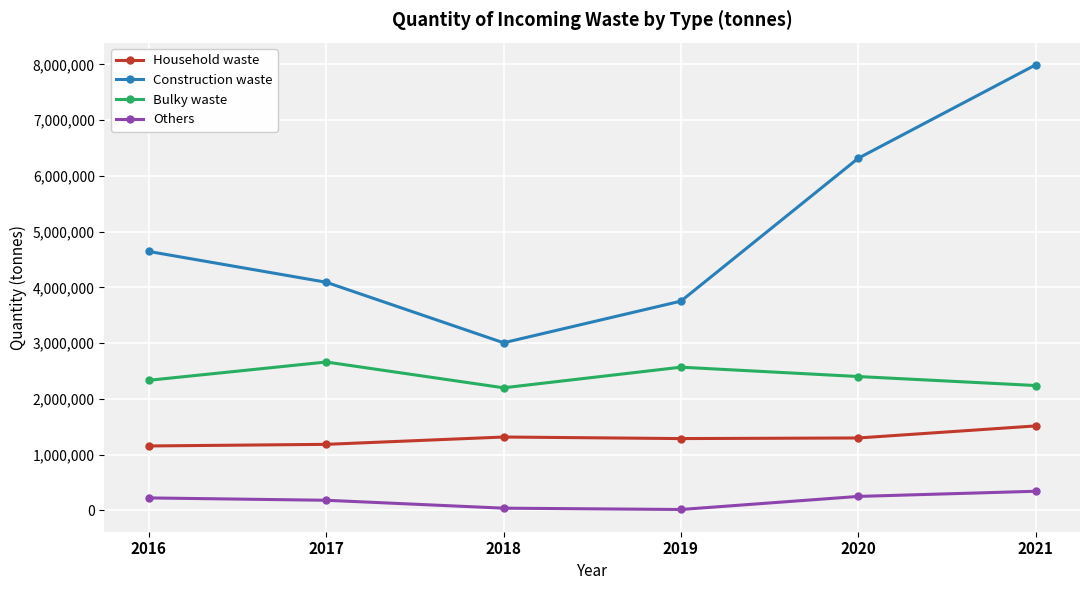

In Household waste, how many points are lower than both neighbors (excluding endpoints)?

1